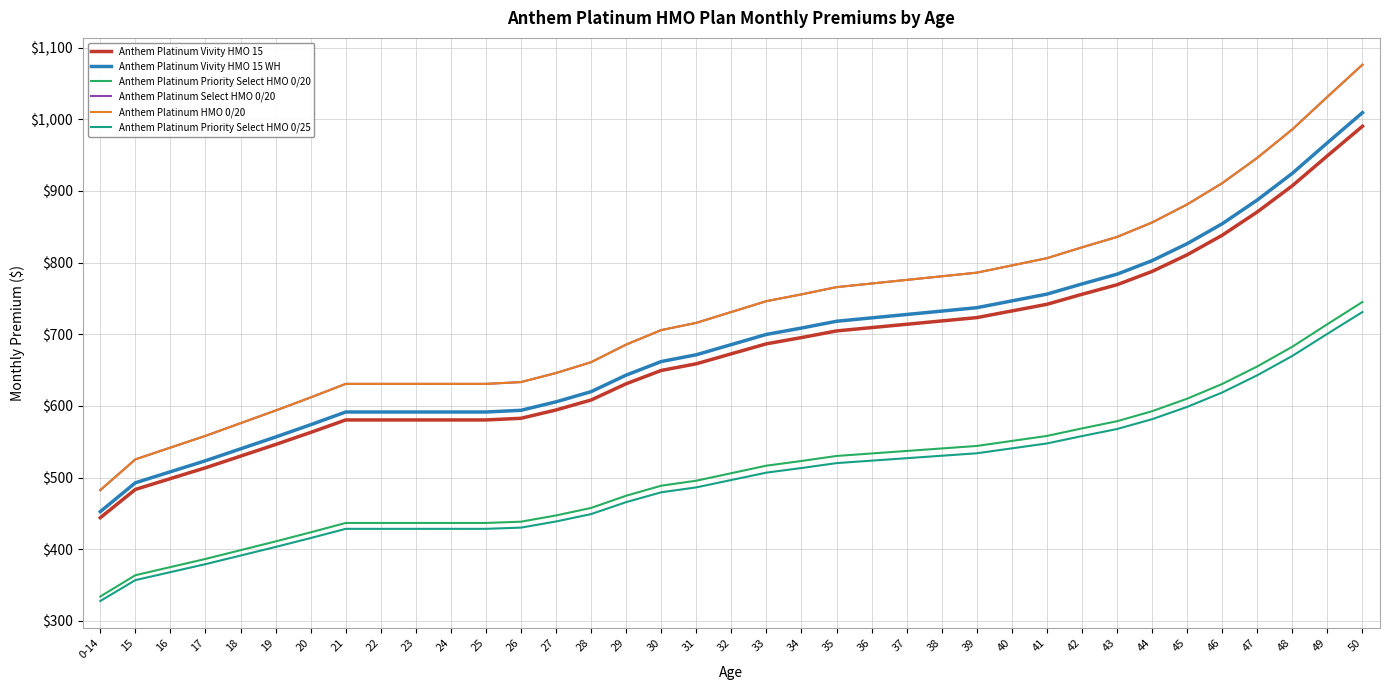

What is the maximum value for Anthem Platinum Select HMO 0/20?

1076.0